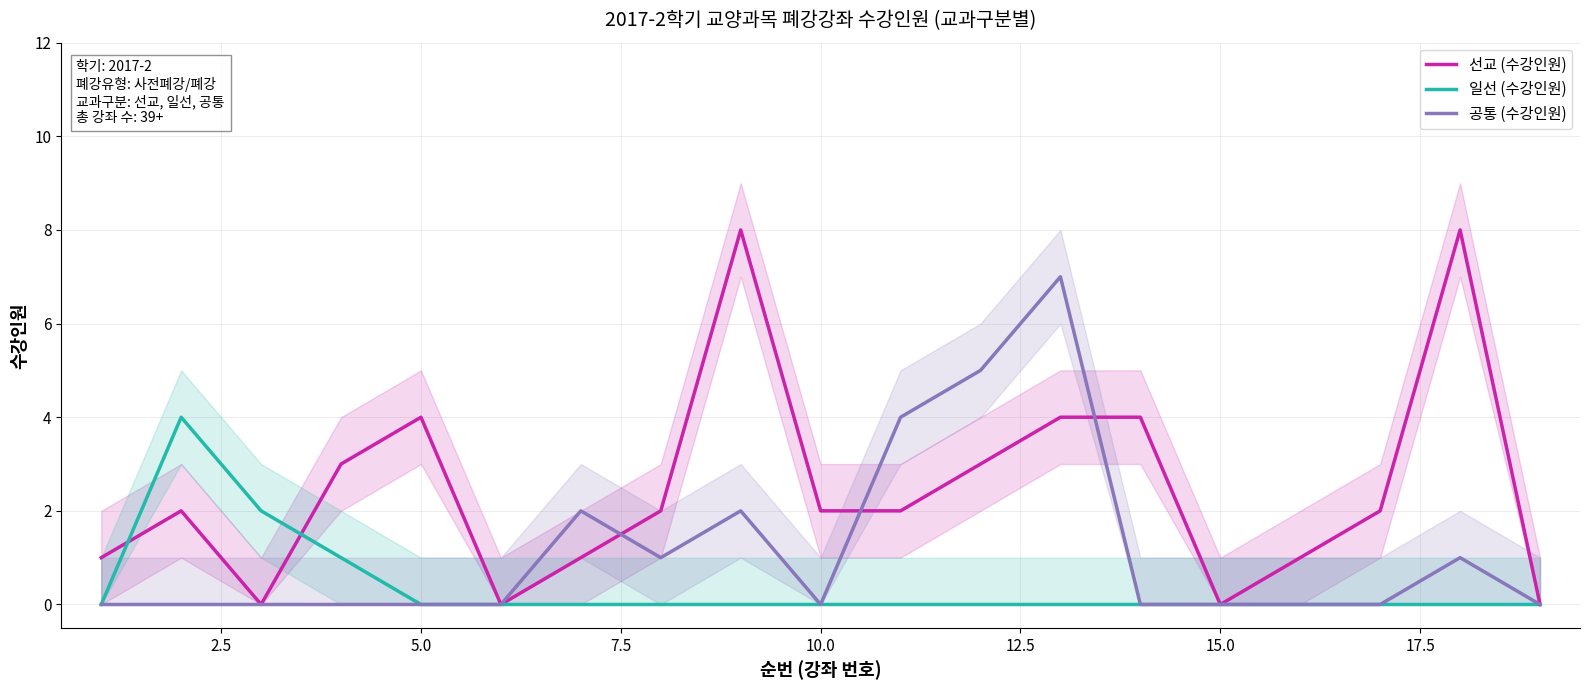

Does the chart have visible grid lines?

Yes